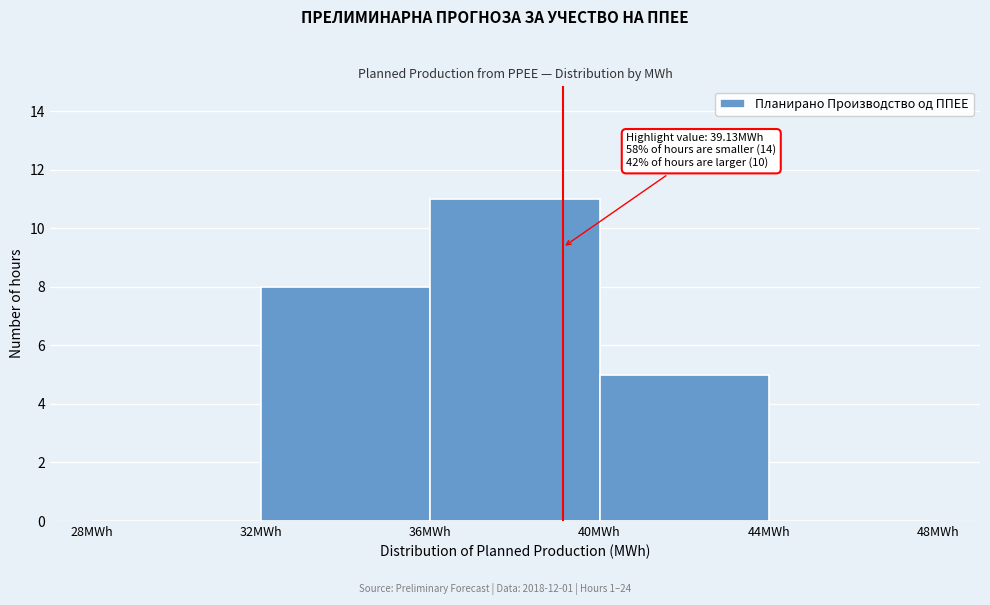

Over which range of the x-axis is the bar tallest?

36 to 40